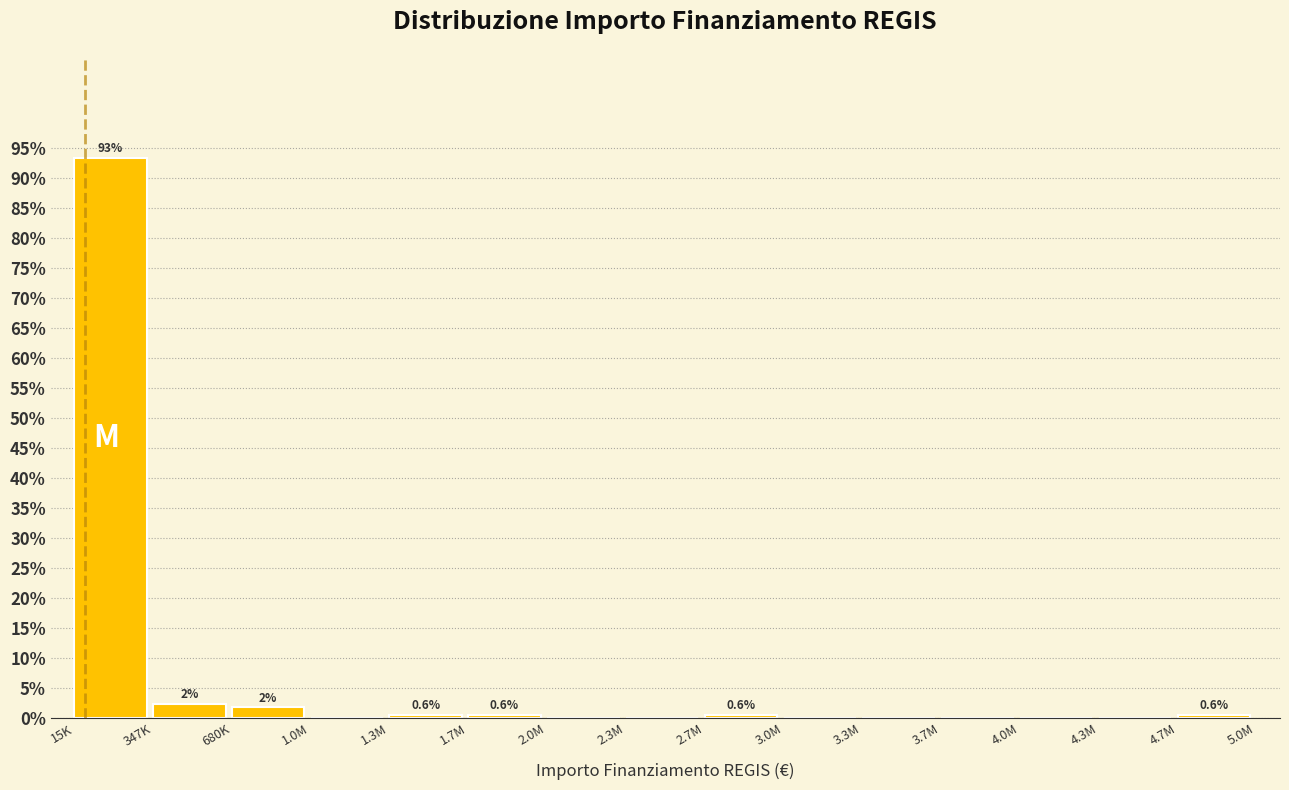

Reading left to right, extract all data points from this chart.

15K=93.5	347K=2.4	680K=1.8	1.0M=0.0	1.3M=0.6	1.7M=0.6	2.0M=0.0	2.3M=0.0	2.7M=0.6	3.0M=0.0	3.3M=0.0	3.7M=0.0	4.0M=0.0	4.3M=0.0	4.7M=0.6